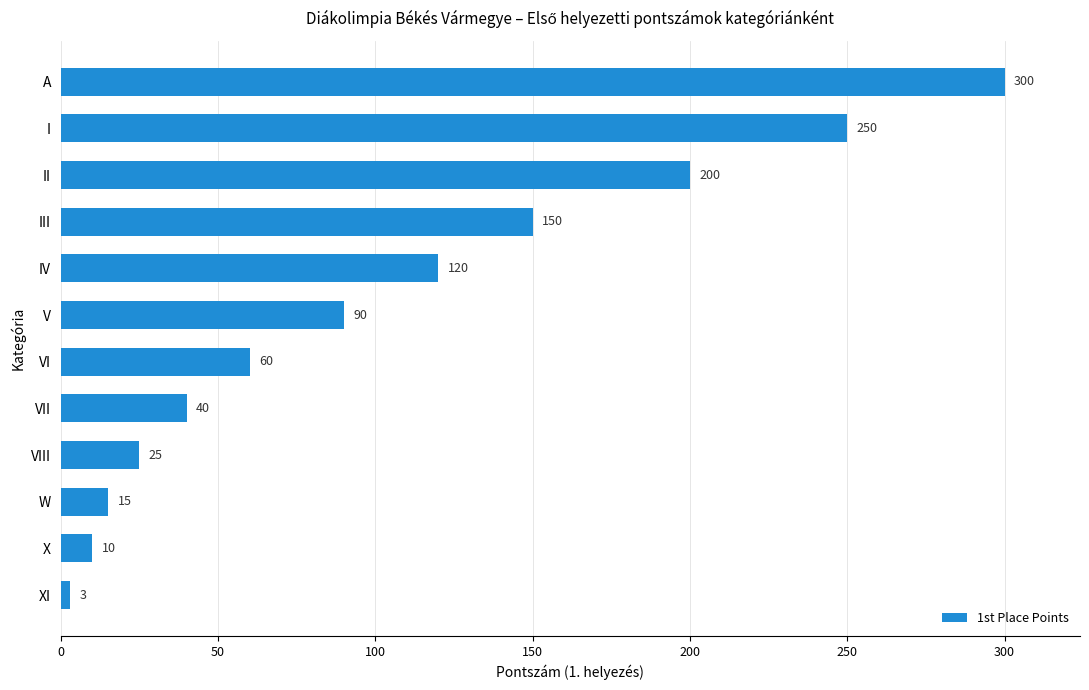

Which label corresponds to the smallest value in the chart?

XI